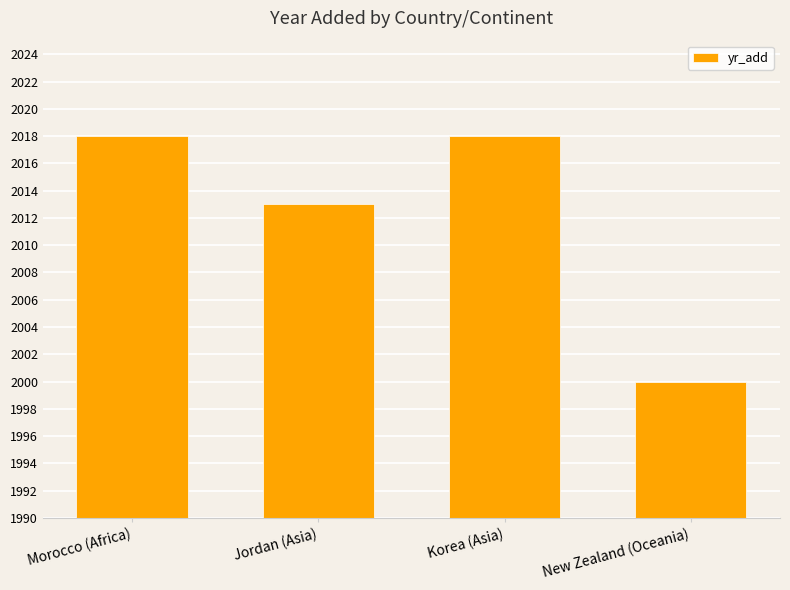

What is the difference between the maximum and minimum values?

18